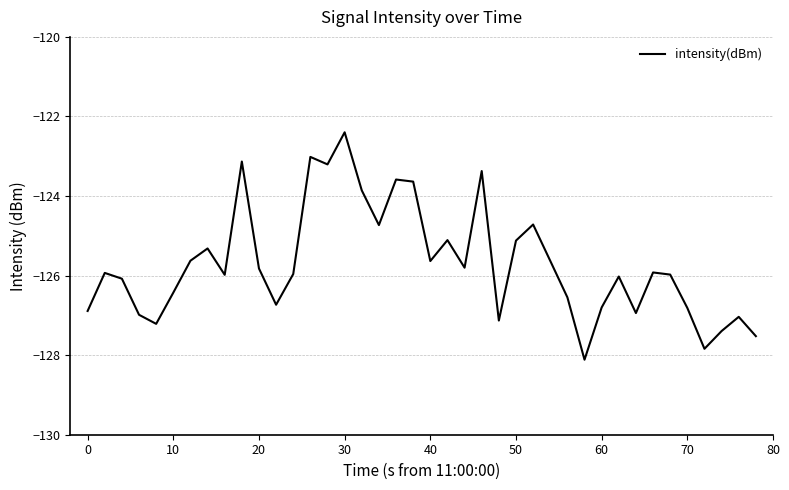

What is the difference between the maximum and minimum values?

5.7